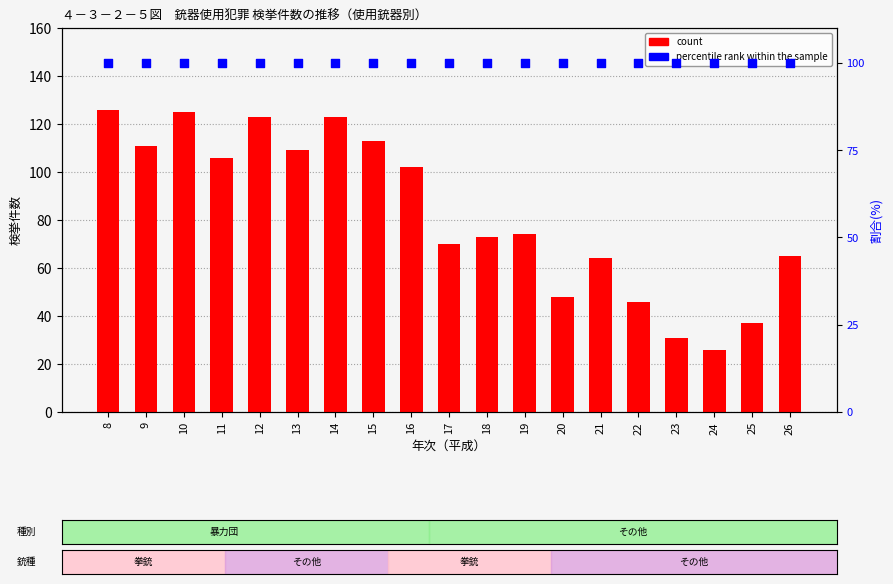

What are all the series names shown in the legend?

count, percentile rank within the sample